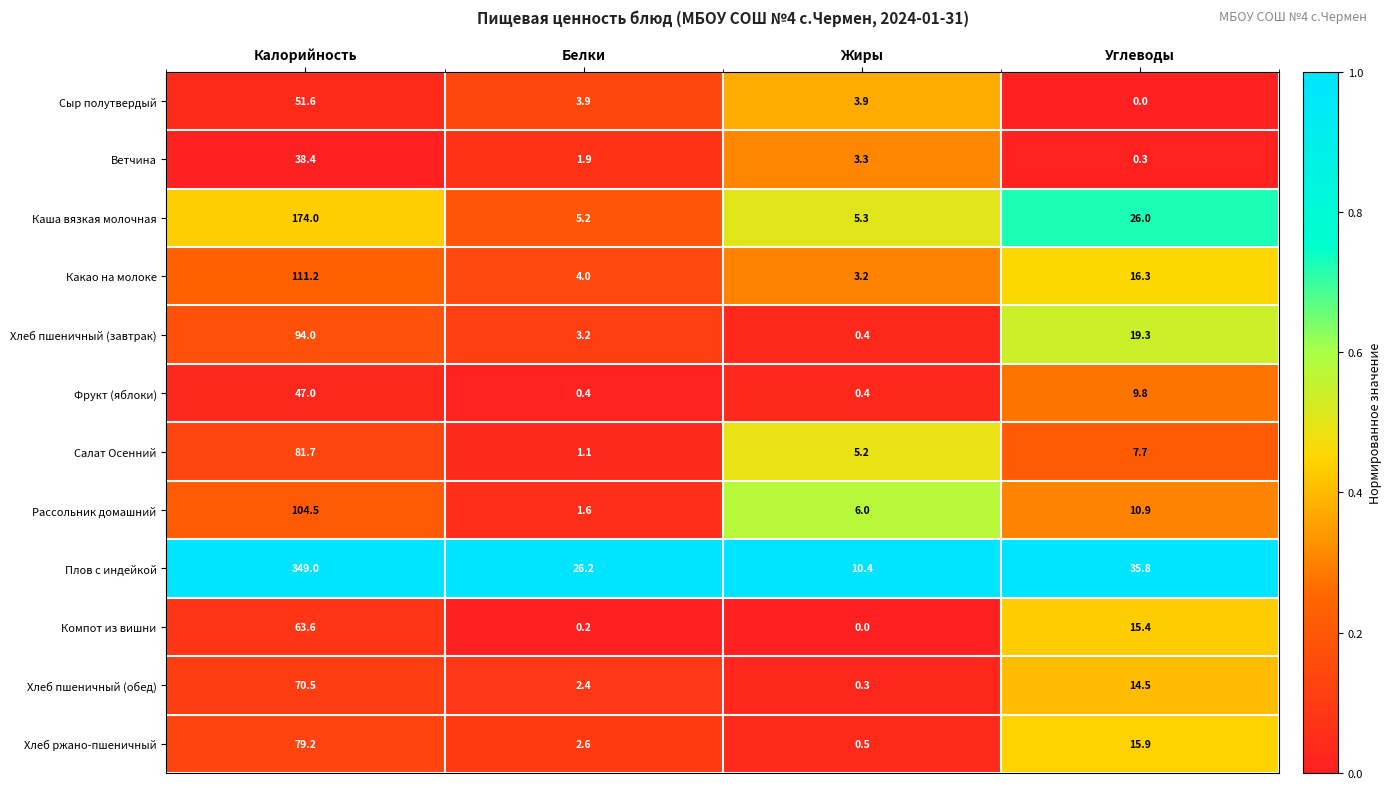

List the labels in order of Какао на молоке value, smallest first.

Жиры, Белки, Углеводы, Калорийность